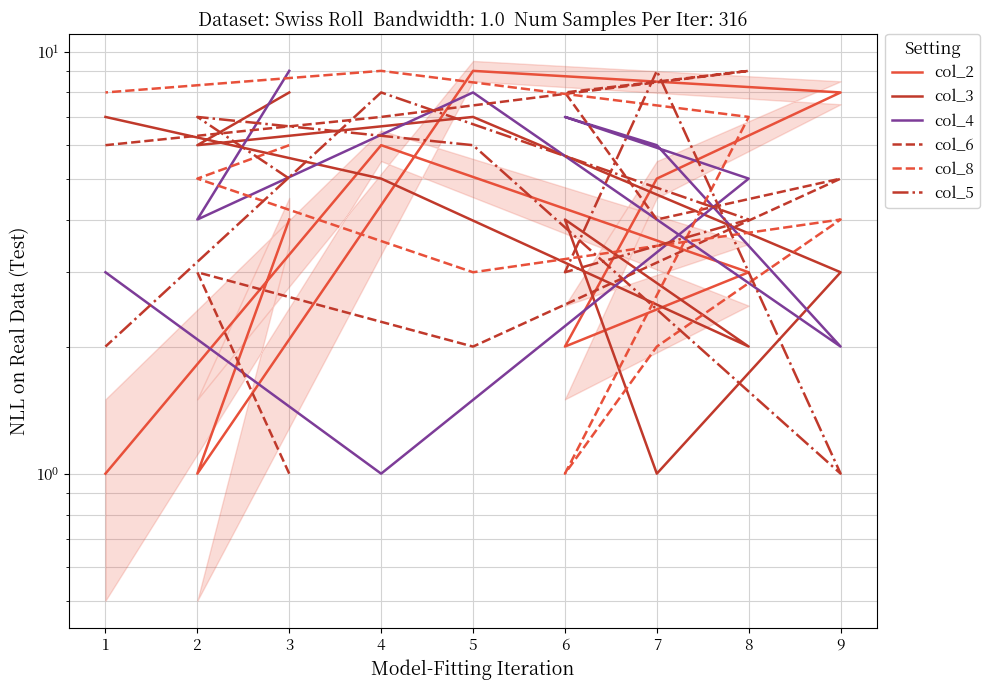

At how many categories does at least one series exceed 6?

9